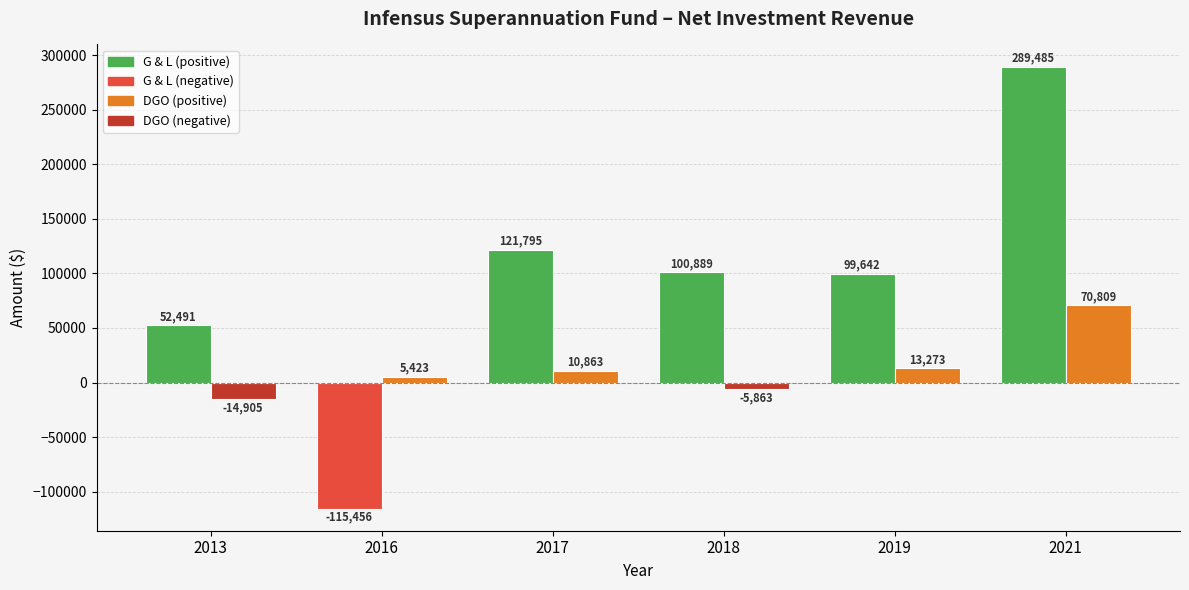

At which category is the sum across all series the highest?

2021